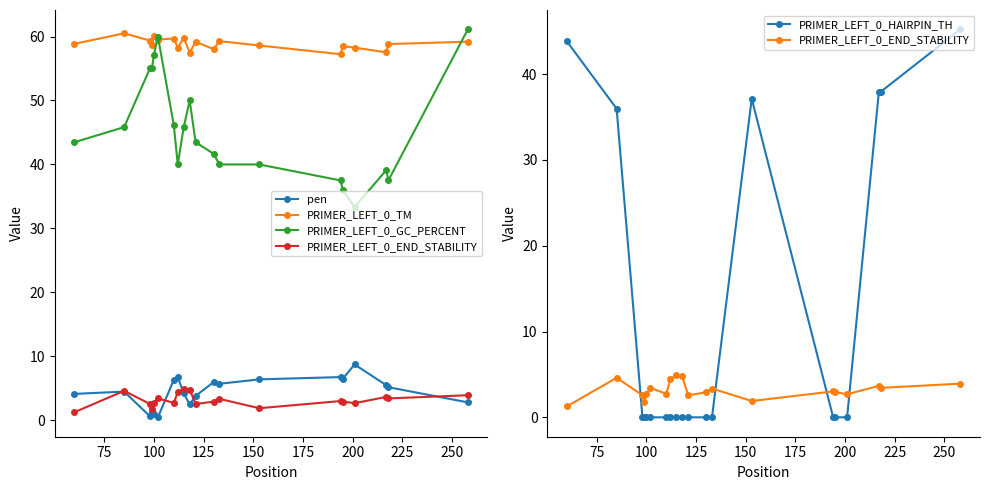

Does the chart have visible grid lines?

No